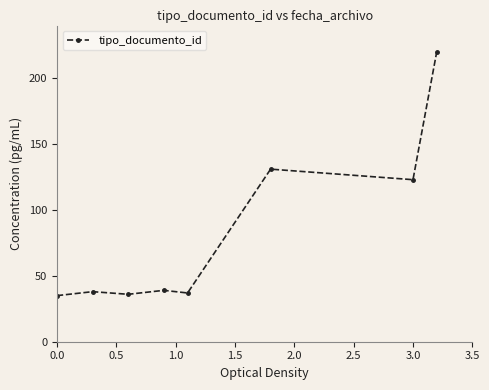

What is the value of the 2nd point from the left?

38